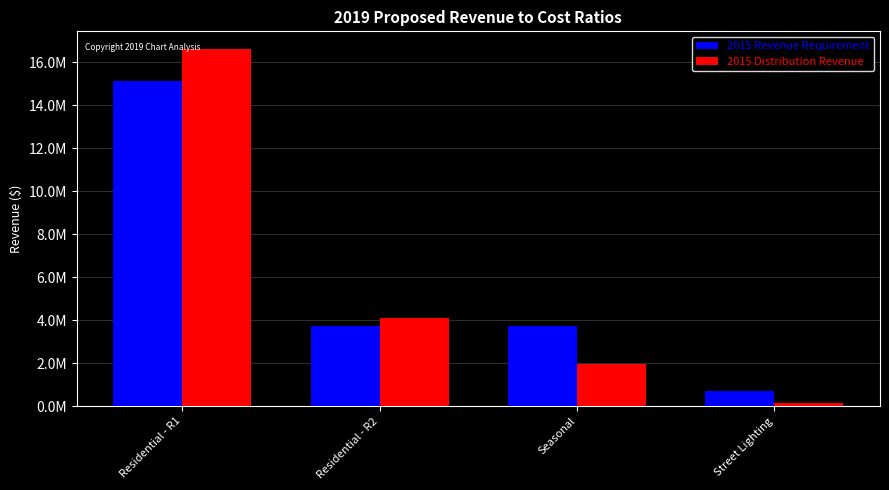

Are the bars grouped side by side (vs. stacked)?

Yes